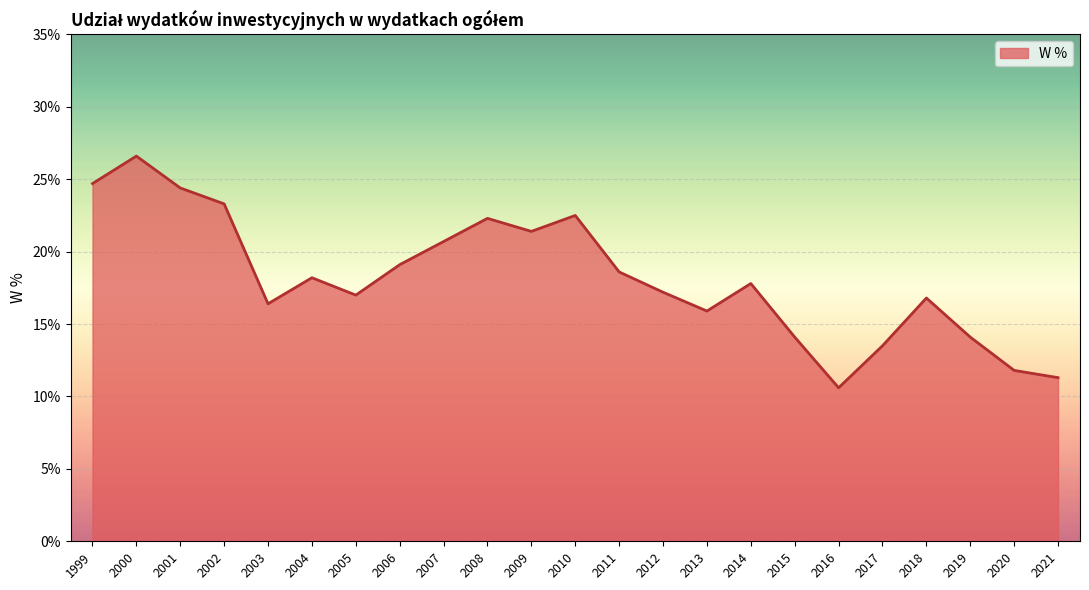

How many distinct data groups are displayed?

1